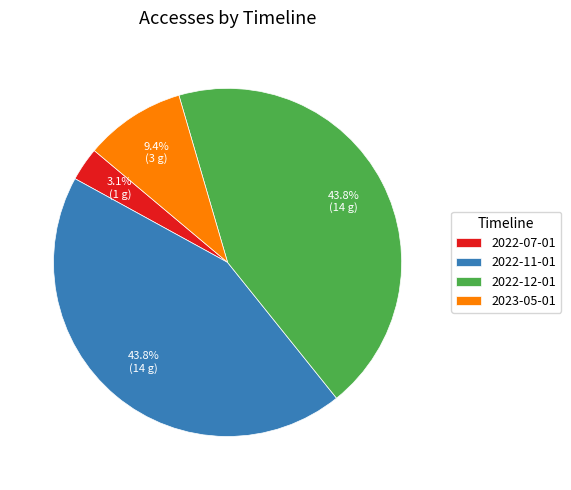

Is there a majority slice in this chart?

No